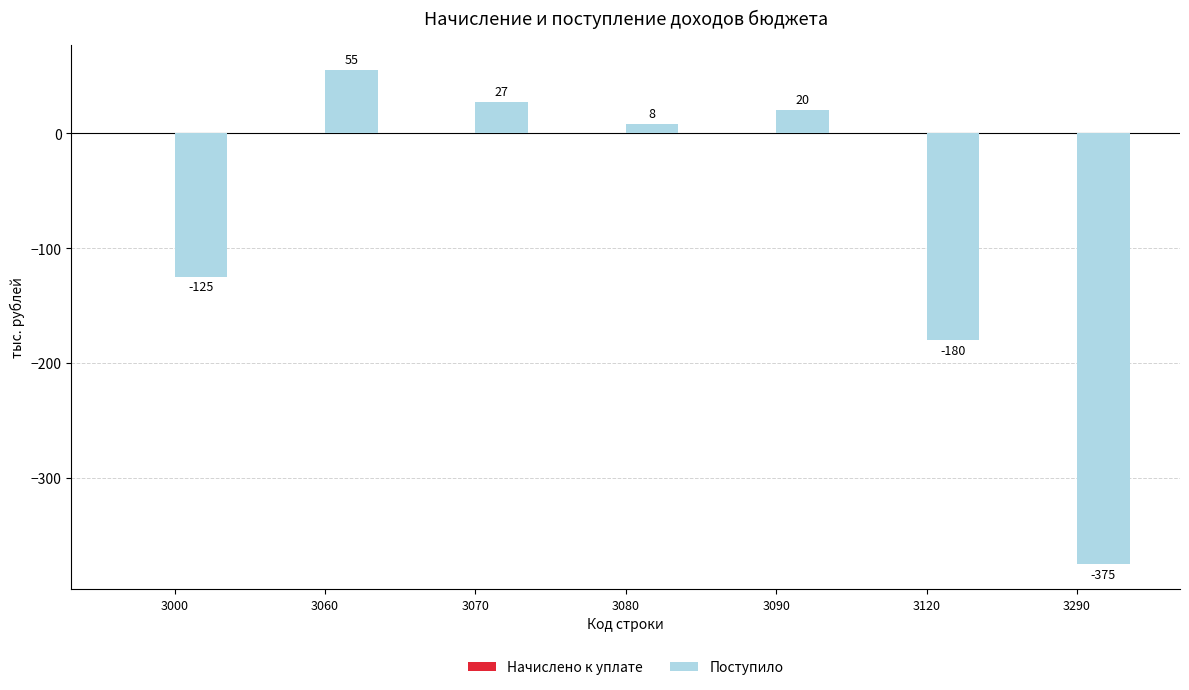

How many data points does each series have?

7